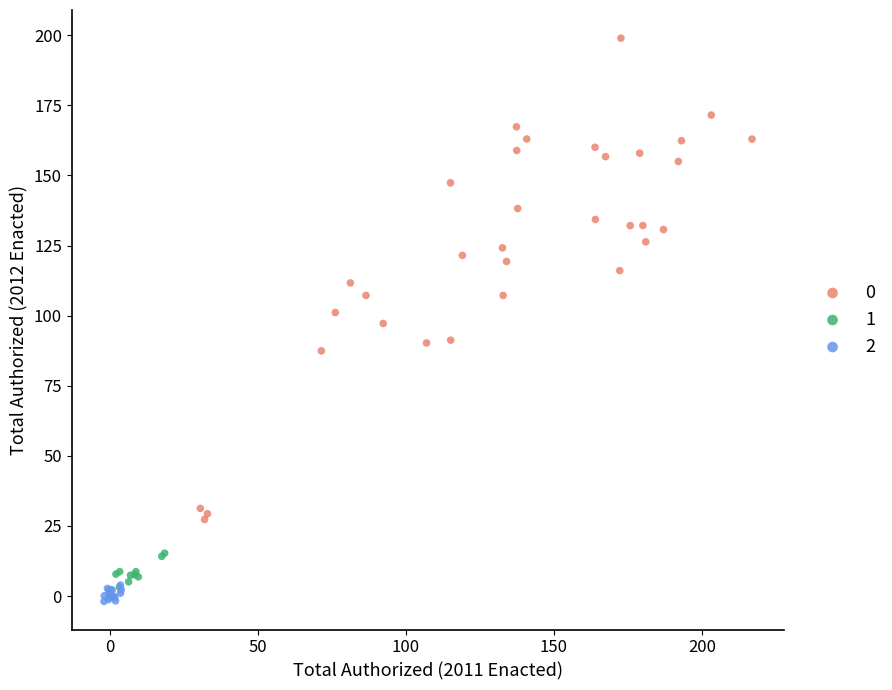

What are all the series names shown in the legend?

0, 1, 2